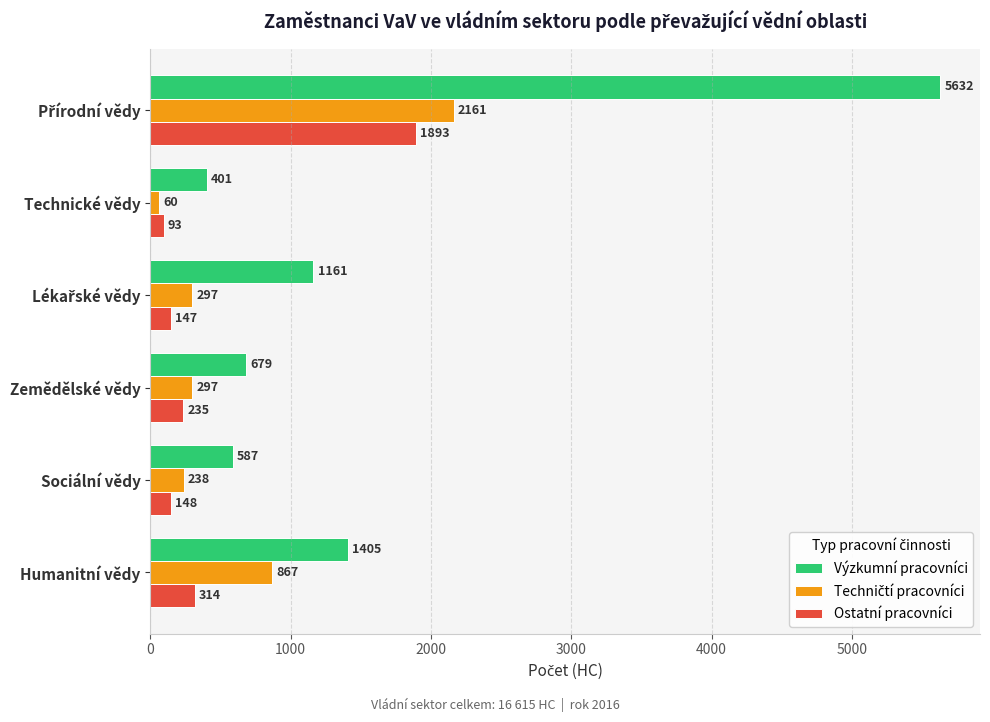

Which series has the largest total across all categories?

Výzkumní pracovníci